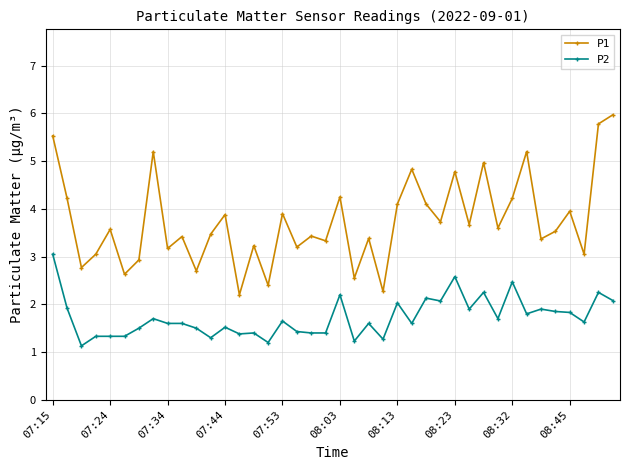

What is the sum of all P1 values?

149.5